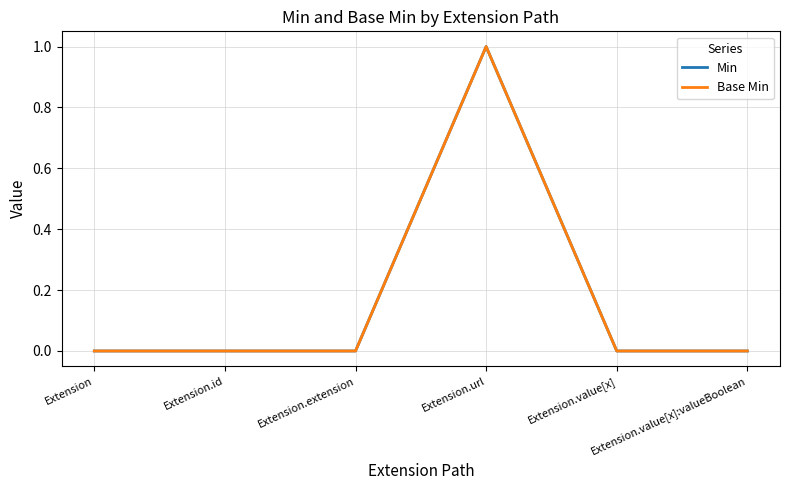

Between Extension.id and Extension.value[x]:valueBoolean, which is larger?

Extension.id